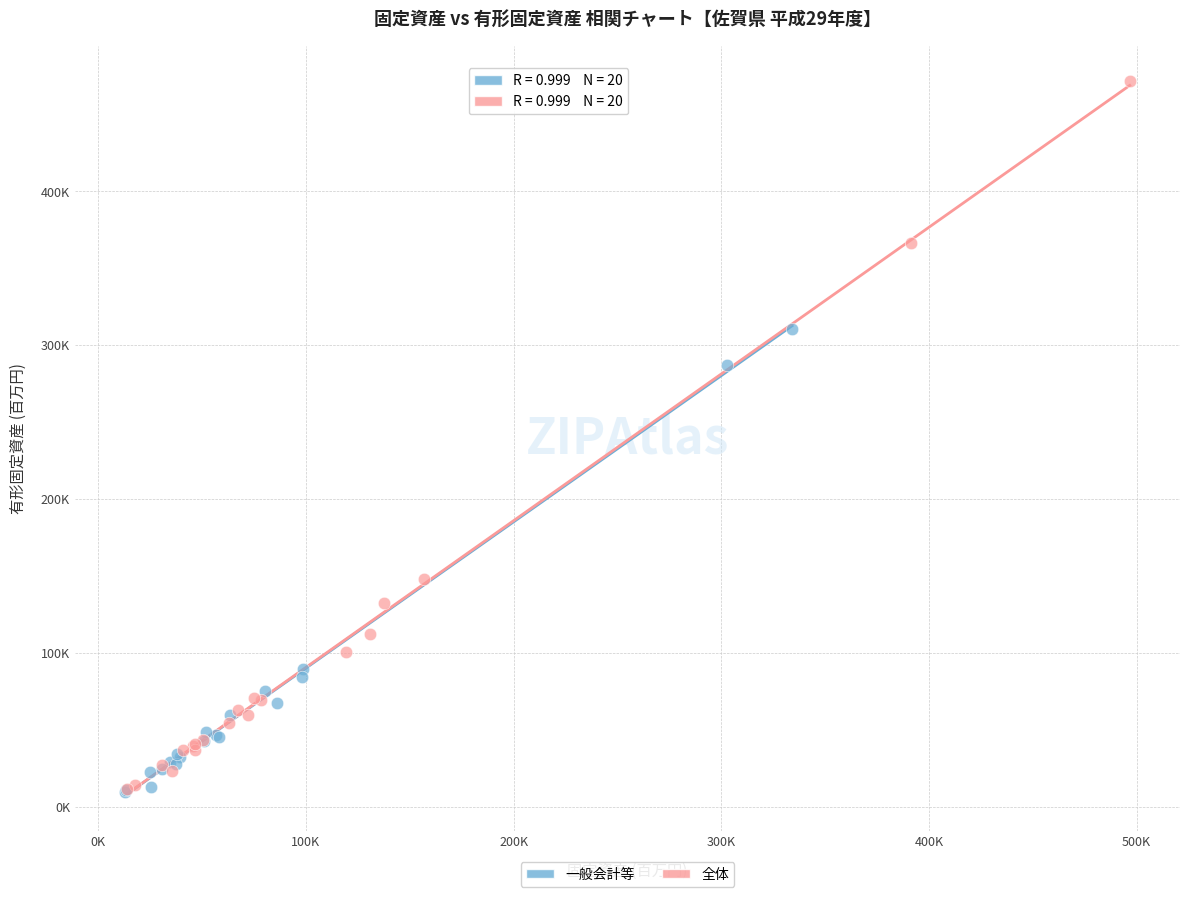

Which series has the largest Y range (max minus min)?

全体